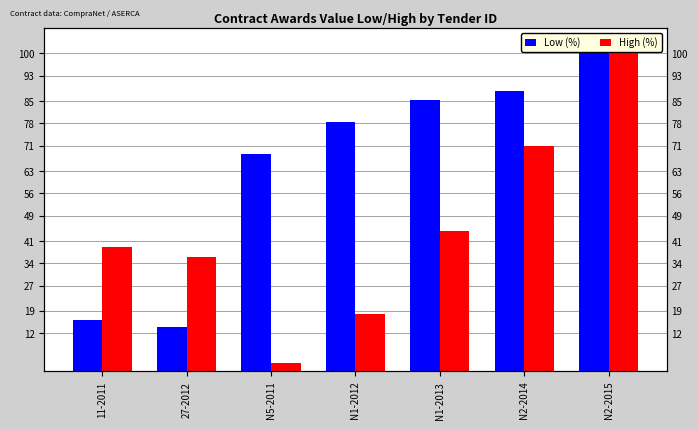

Which has a higher value, N2-2015 or 11-2011?

N2-2015